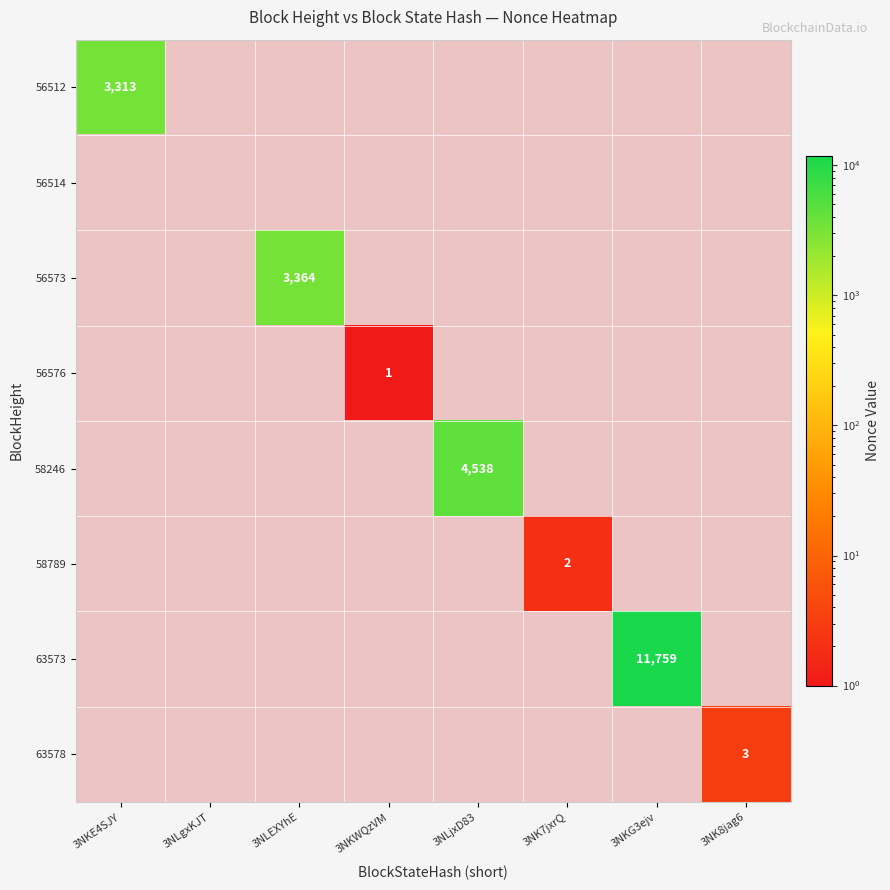

True or false: 58789 has a value of 1 at 3NK7jxrQ.

False